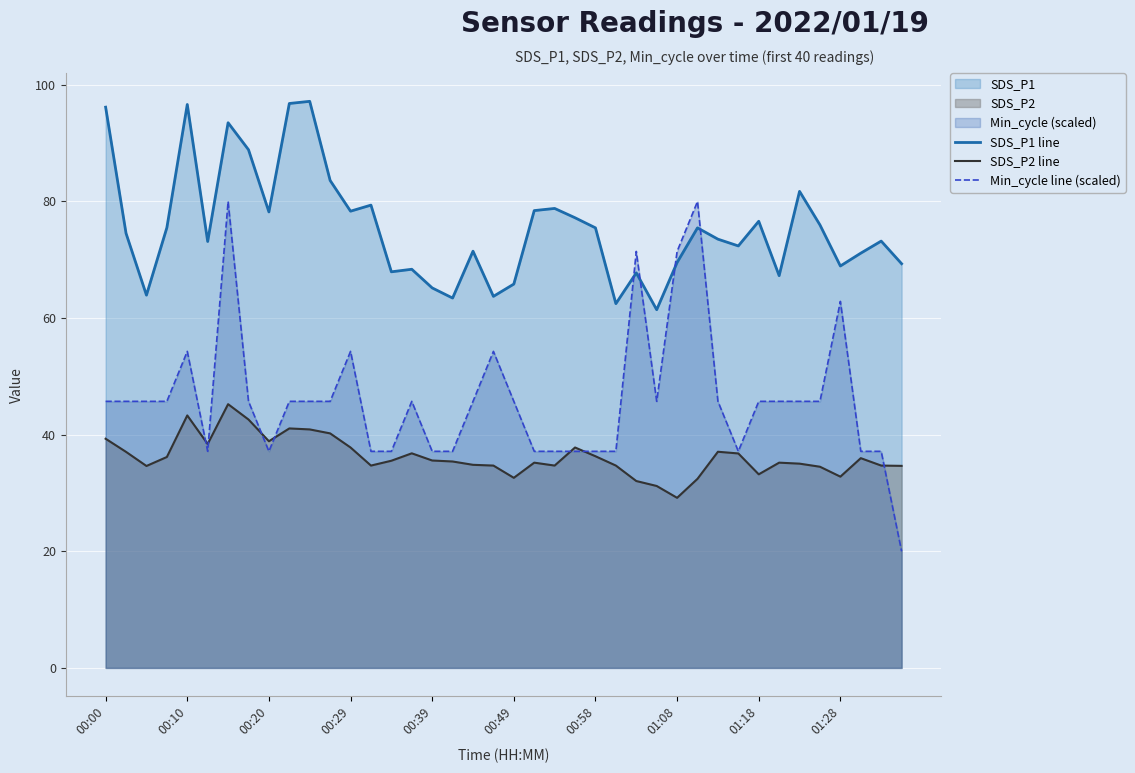

What is the sum of all Min_cycle line (scaled) values?

1845.7